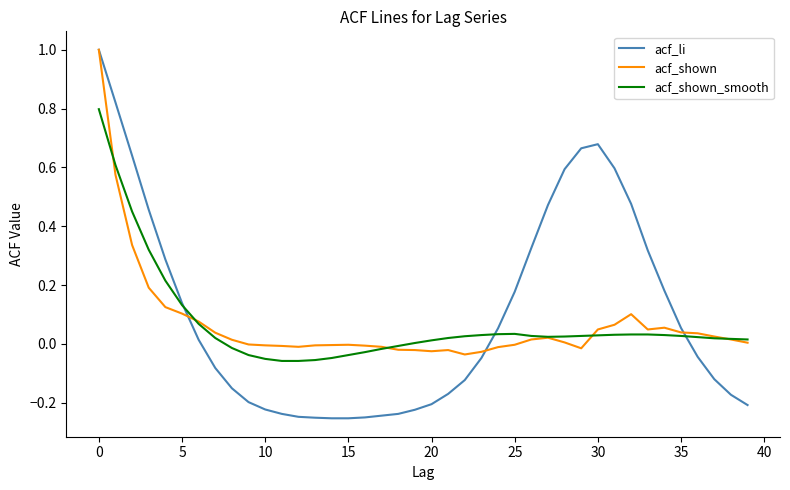

How many series are shown in this chart?

3